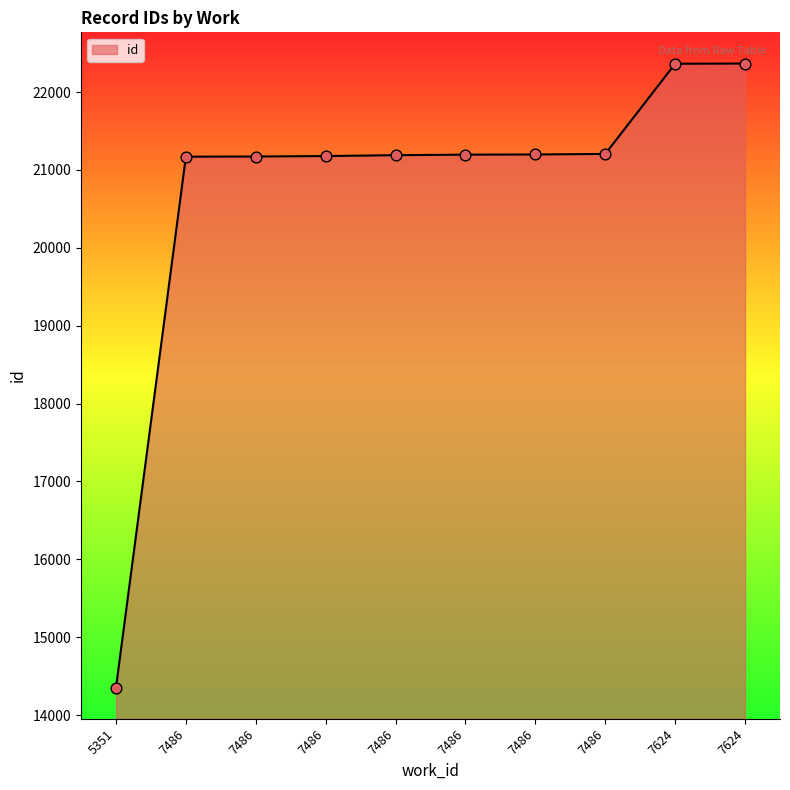

Approximately how many times larger is the value at 7624 compared to 7486?

1.1